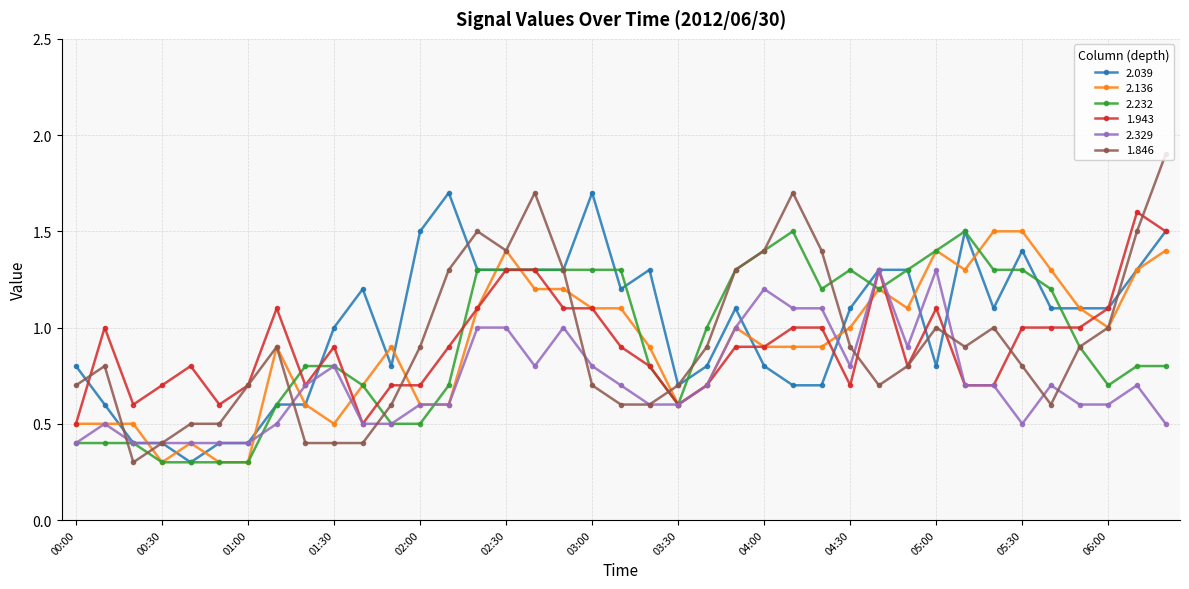

Reading left to right, transcribe all the data shown in this chart.

2.039: 0.8	0.6	0.4	0.4	0.3	0.4	0.4	0.6	0.6	1.0	1.2	0.8	1.5	1.7	1.3	1.3	1.3	1.3	1.7	1.2	1.3	0.7	0.8	1.1	0.8	0.7	0.7	1.1	1.3	1.3	0.8	1.5	1.1	1.4	1.1	1.1	1.1	1.3	1.5
2.136: 0.5	0.5	0.5	0.3	0.4	0.3	0.3	0.9	0.6	0.5	0.7	0.9	0.6	0.6	1.1	1.4	1.2	1.2	1.1	1.1	0.9	0.6	0.7	1.0	0.9	0.9	0.9	1.0	1.2	1.1	1.4	1.3	1.5	1.5	1.3	1.1	1.0	1.3	1.4
2.232: 0.4	0.4	0.4	0.3	0.3	0.3	0.3	0.6	0.8	0.8	0.7	0.5	0.5	0.7	1.3	1.3	1.3	1.3	1.3	1.3	0.8	0.6	1.0	1.3	1.4	1.5	1.2	1.3	1.2	1.3	1.4	1.5	1.3	1.3	1.2	0.9	0.7	0.8	0.8
1.943: 0.5	1.0	0.6	0.7	0.8	0.6	0.7	1.1	0.7	0.9	0.5	0.7	0.7	0.9	1.1	1.3	1.3	1.1	1.1	0.9	0.8	0.6	0.7	0.9	0.9	1.0	1.0	0.7	1.3	0.8	1.1	0.7	0.7	1.0	1.0	1.0	1.1	1.6	1.5
2.329: 0.4	0.5	0.4	0.4	0.4	0.4	0.4	0.5	0.7	0.8	0.5	0.5	0.6	0.6	1.0	1.0	0.8	1.0	0.8	0.7	0.6	0.6	0.7	1.0	1.2	1.1	1.1	0.8	1.3	0.9	1.3	0.7	0.7	0.5	0.7	0.6	0.6	0.7	0.5
1.846: 0.7	0.8	0.3	0.4	0.5	0.5	0.7	0.9	0.4	0.4	0.4	0.6	0.9	1.3	1.5	1.4	1.7	1.3	0.7	0.6	0.6	0.7	0.9	1.3	1.4	1.7	1.4	0.9	0.7	0.8	1.0	0.9	1.0	0.8	0.6	0.9	1.0	1.5	1.9